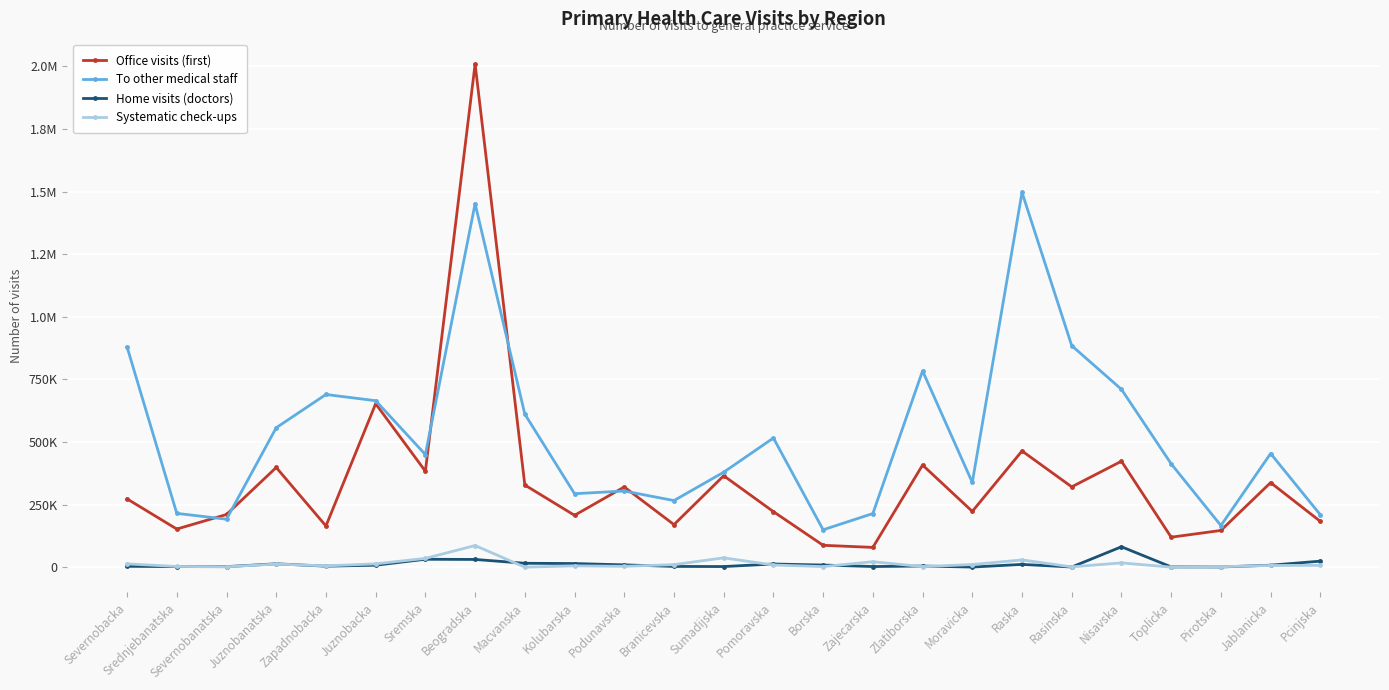

What are all the series names shown in the legend?

Office visits (first), To other medical staff, Home visits (doctors), Systematic check-ups